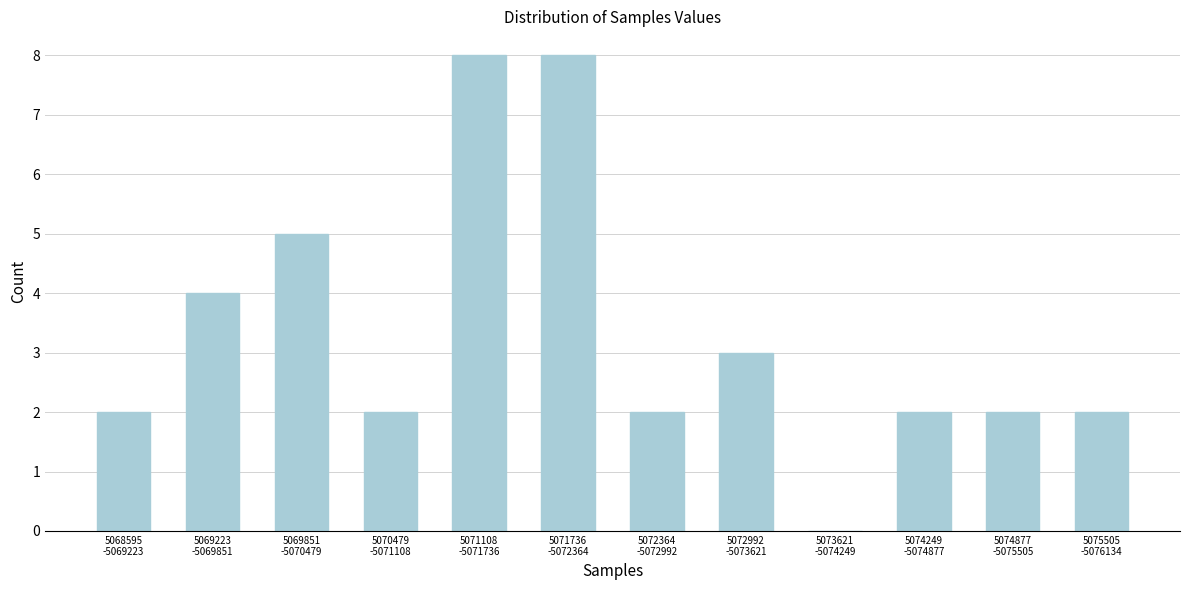

What is the greatest value displayed?

8